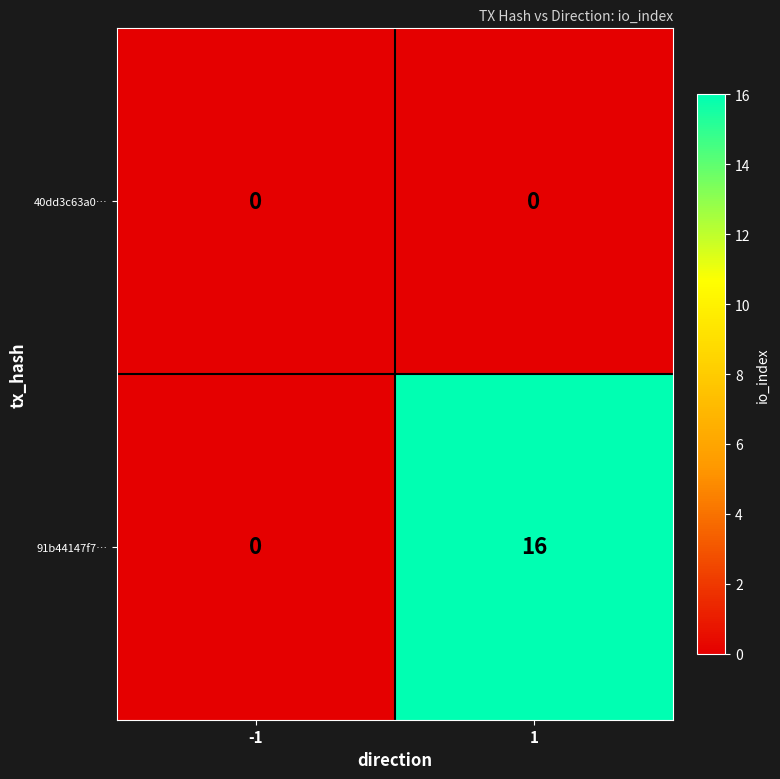

Which label corresponds to the largest value in the chart?

1